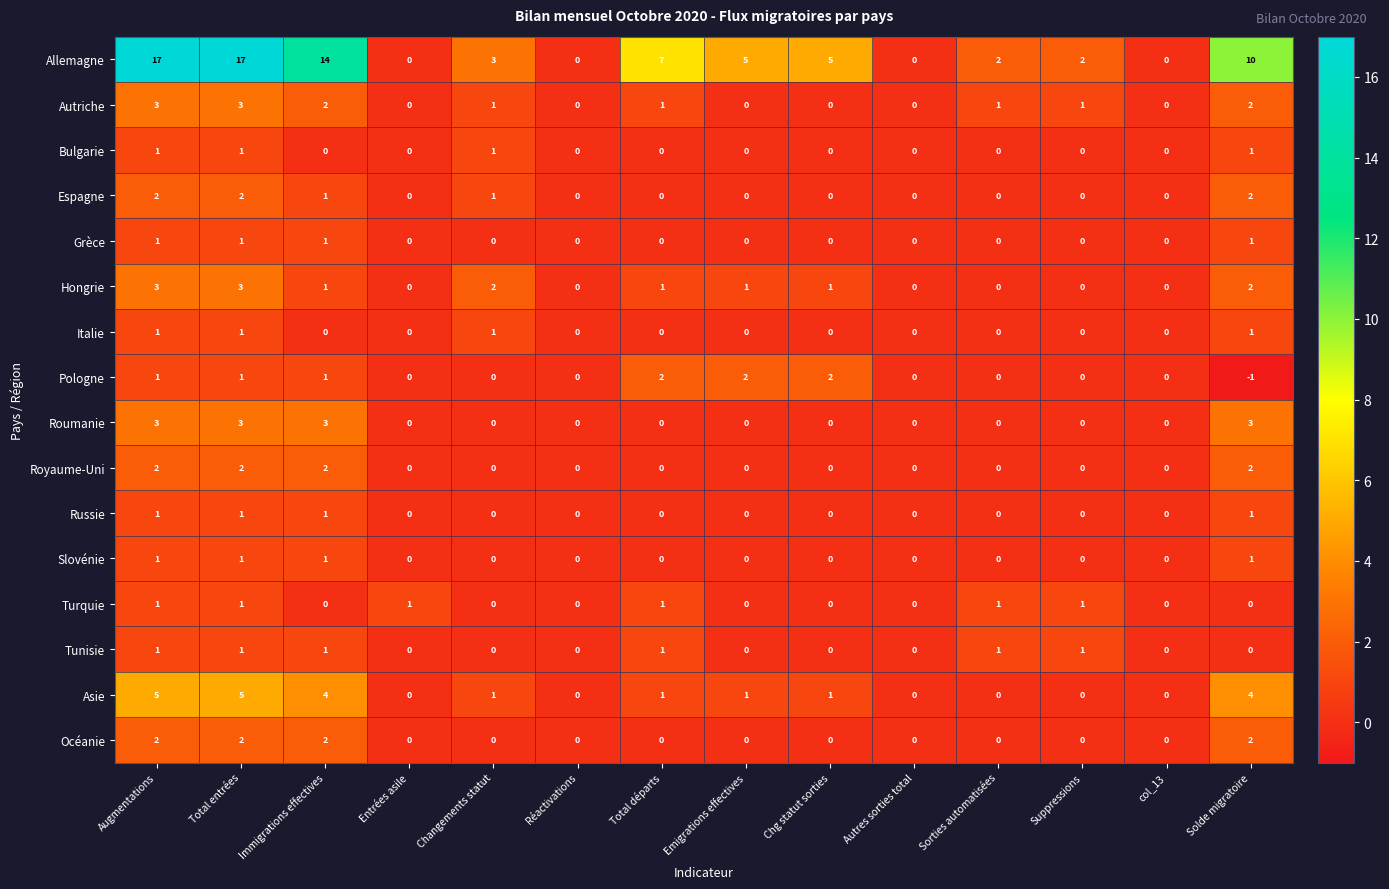

What is the greatest value displayed?

17